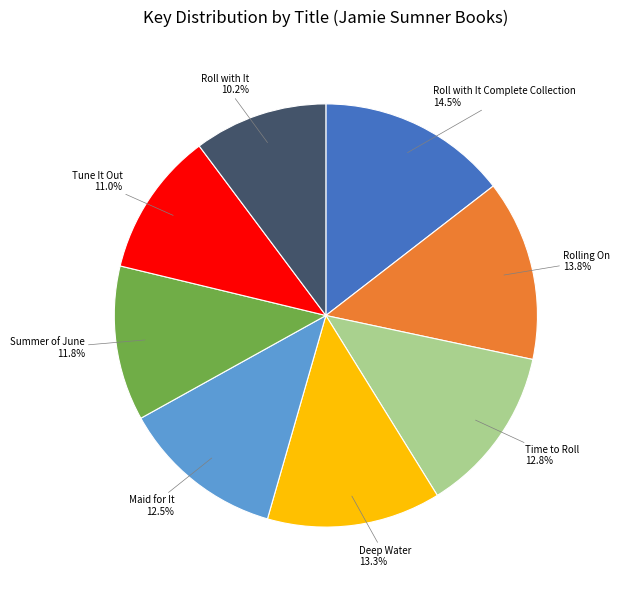

How many slices are in this pie chart?

8